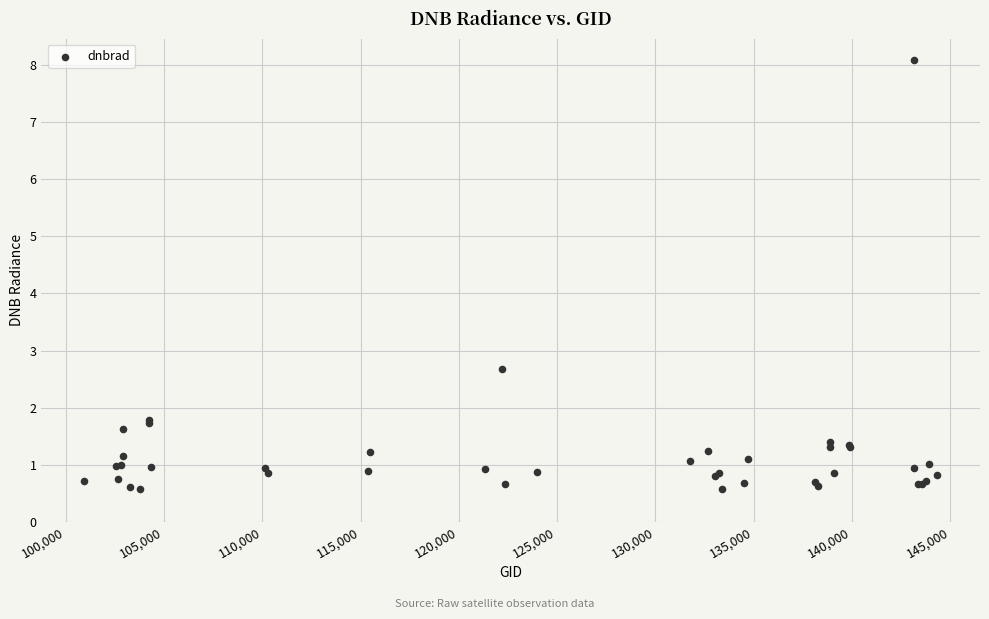

What Y value in the scatter plot is closest to 4?

2.7